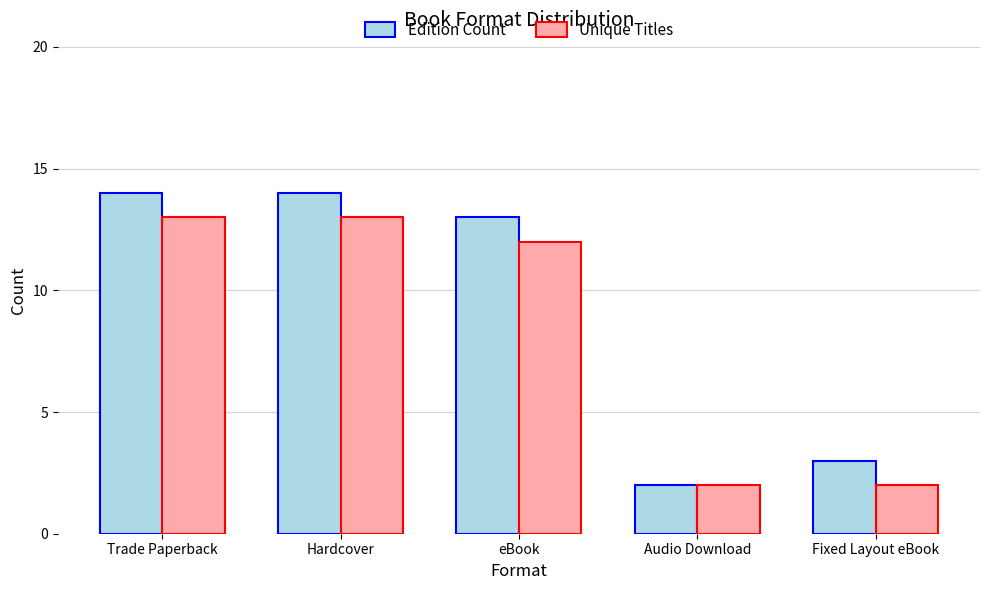

Between Hardcover and Audio Download, which series saw the biggest shift?

Edition Count